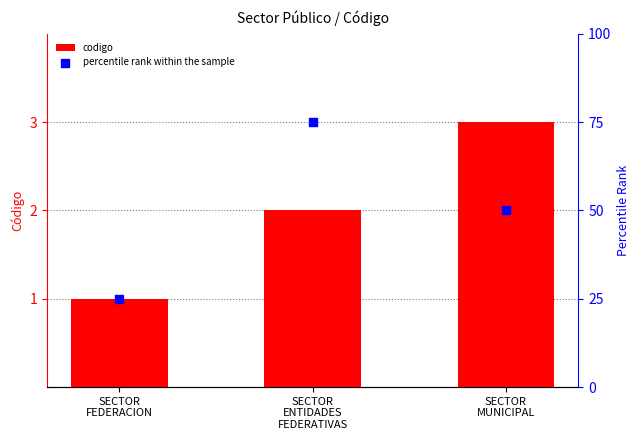

Which series contains the highest Y value?

percentile rank within the sample